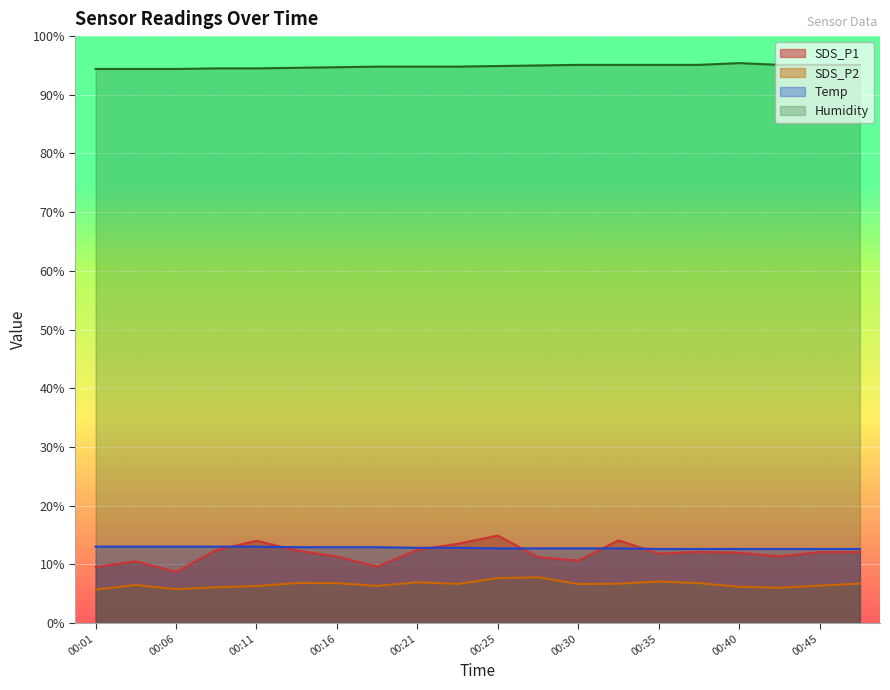

Which has a higher value, 00:42 or 00:16?

00:42